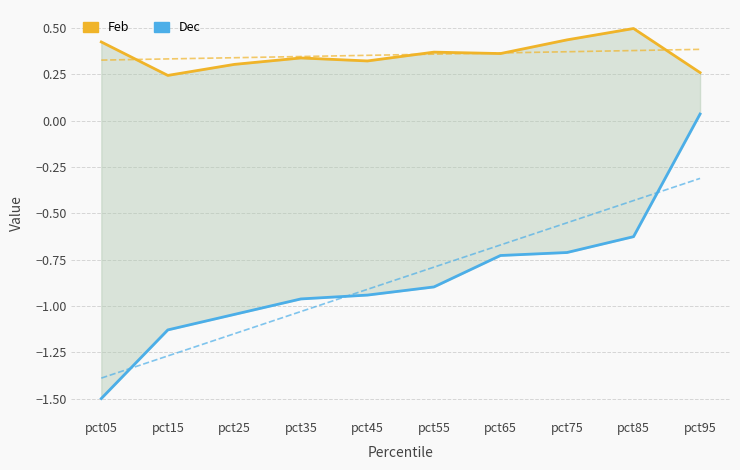

What is the average value of the Dec series?

-0.9